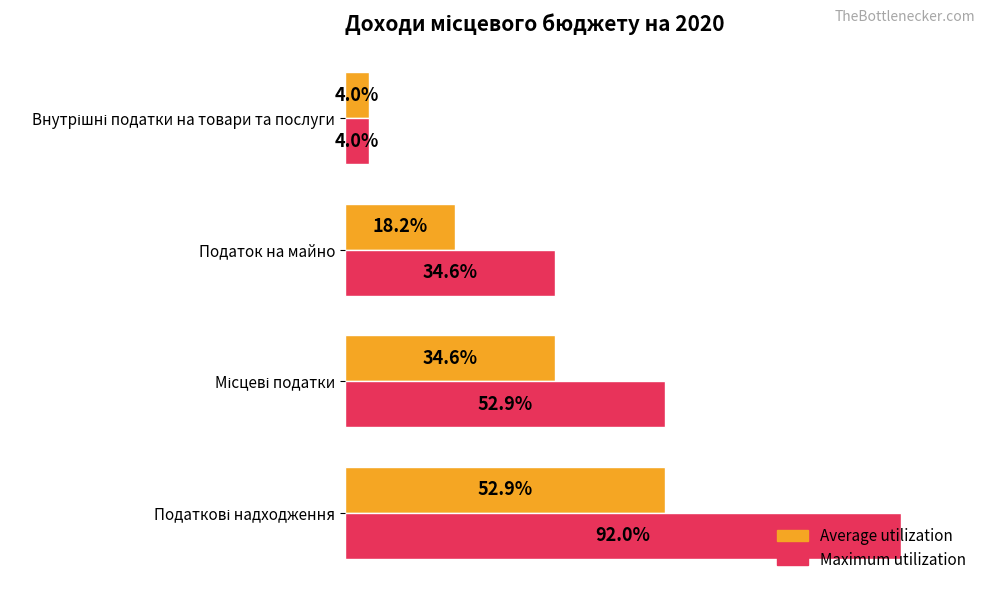

Which series has the largest total across all categories?

Maximum utilization